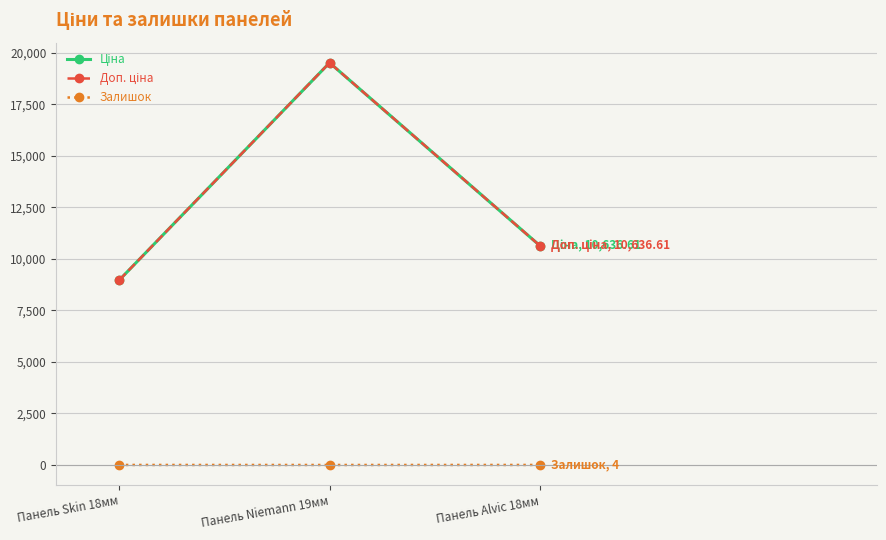

What is the label of the 1st point from the right?

Панель Alvic 18мм